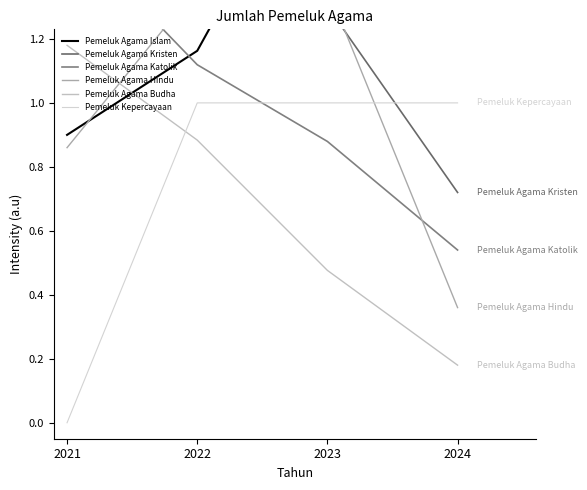

How many times do Pemeluk Agama Islam and Pemeluk Agama Hindu cross each other?

2